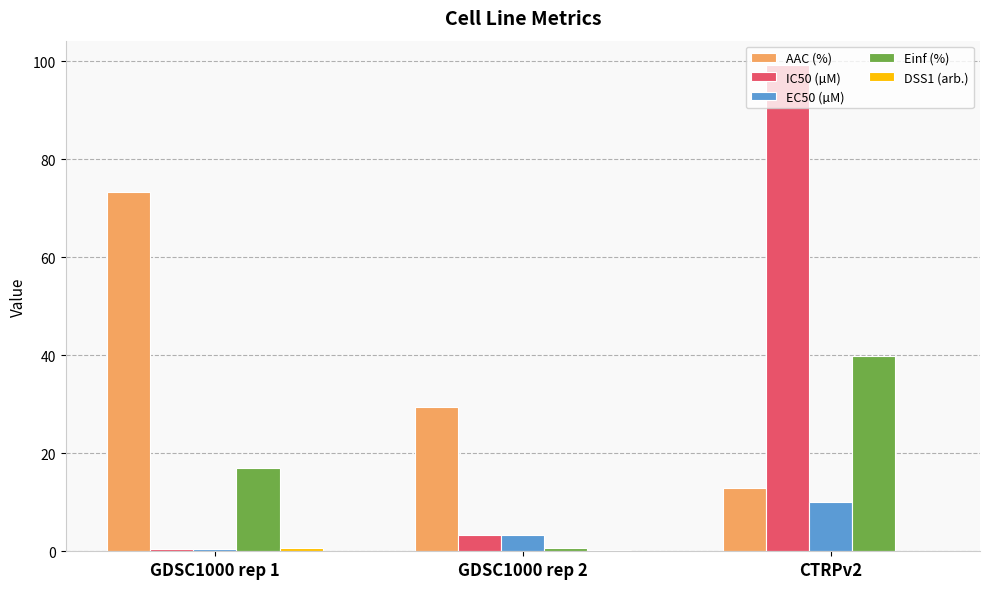

At which label does IC50 (µM) reach its peak?

CTRPv2